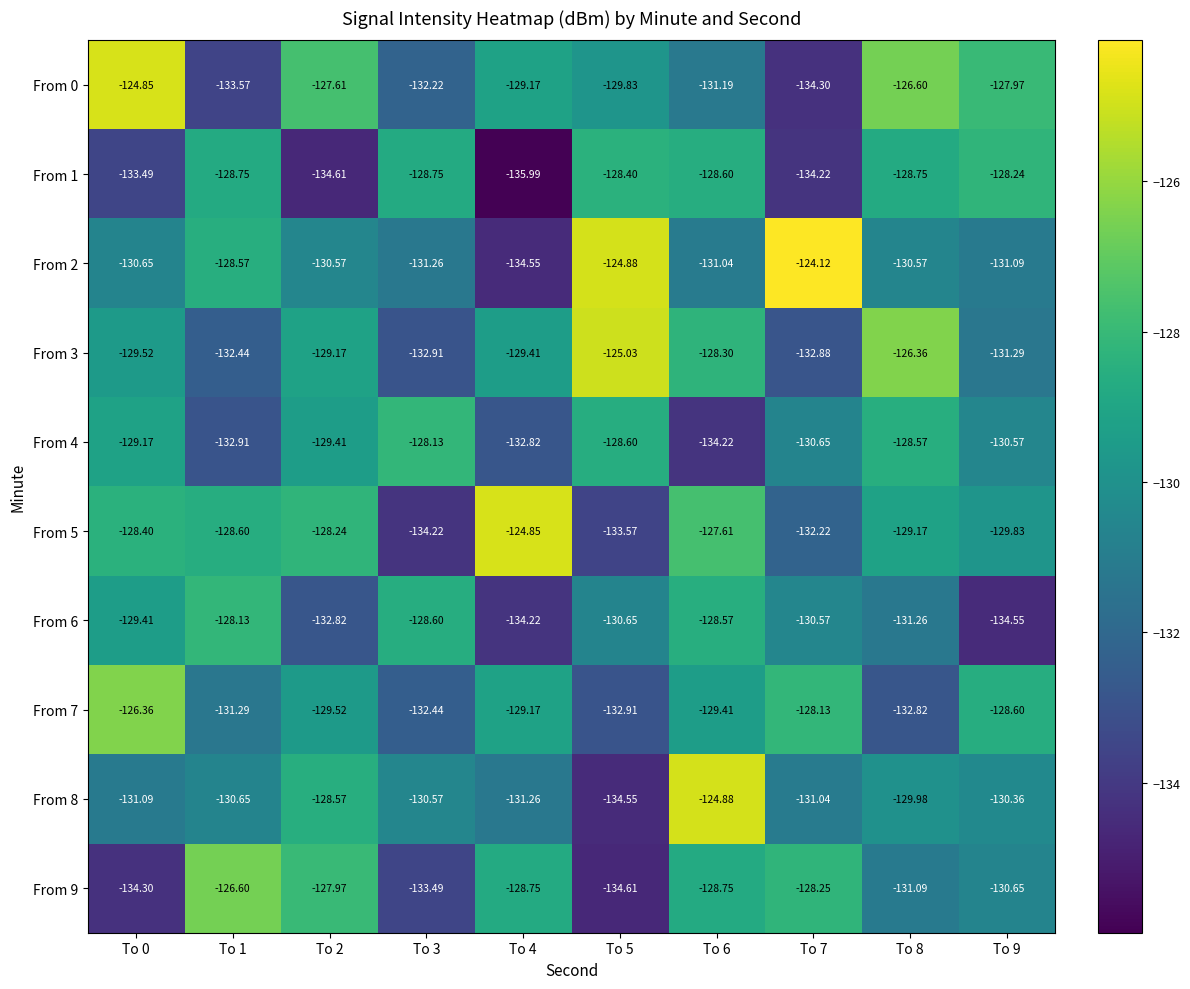

Is the value of From 3 at To 5 greater than the value of From 0 at To 4?

Yes